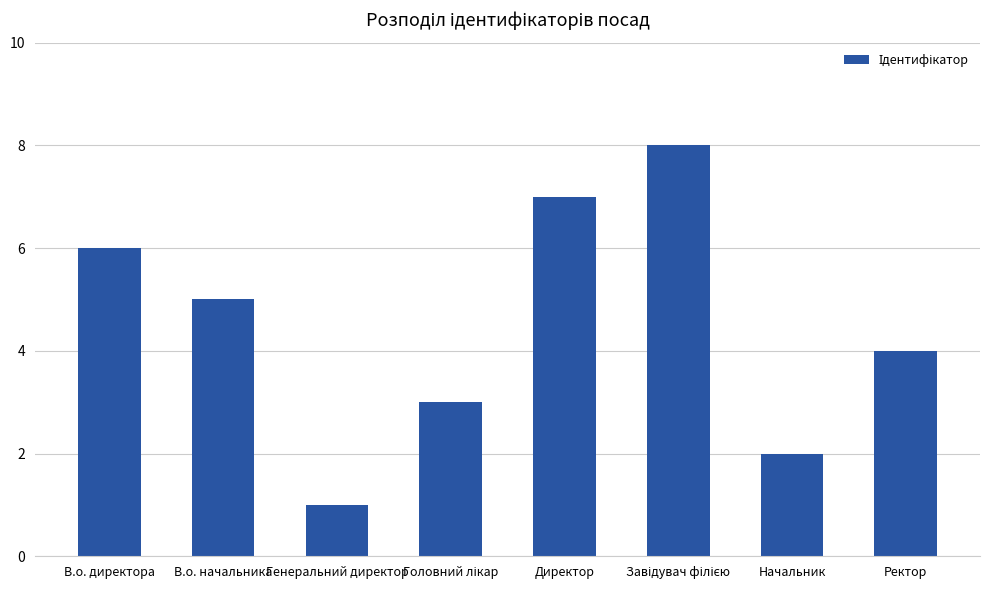

What is the sum of all values?

36